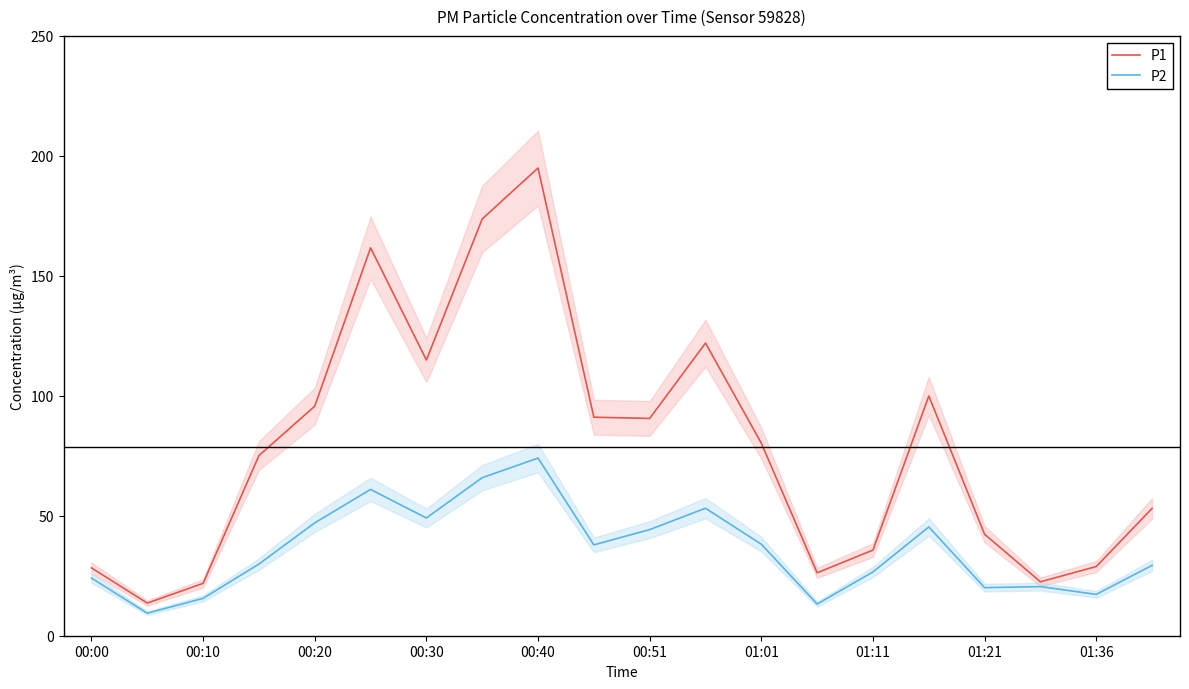

List the series in order of their peak value, lowest first.

P2, P1